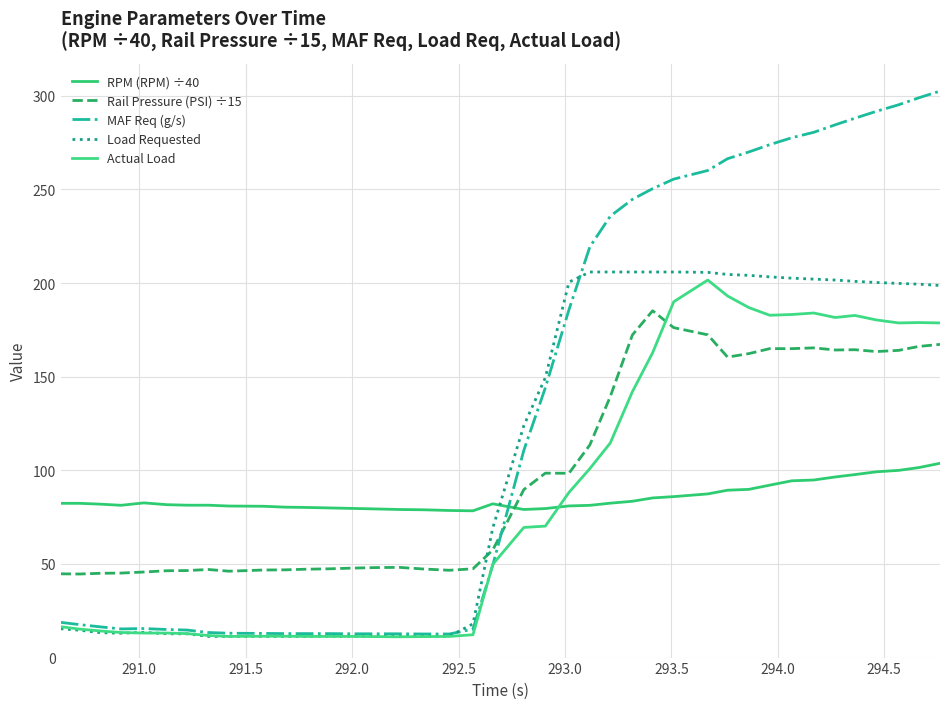

How many lines are shown in the chart?

5